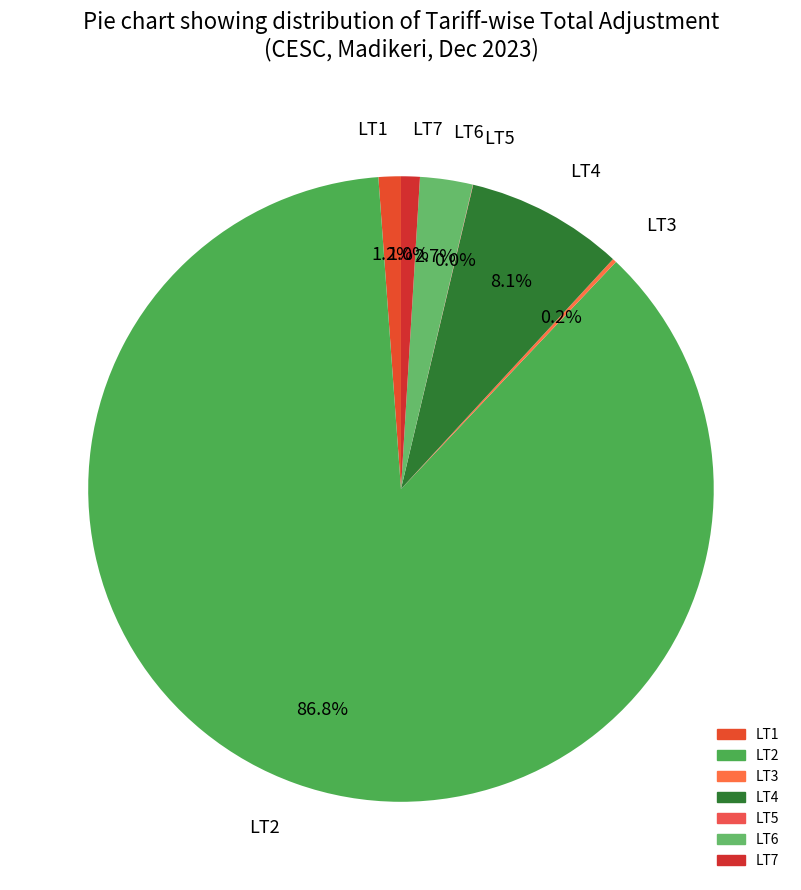

Does LT2 represent more than half of the total?

Yes